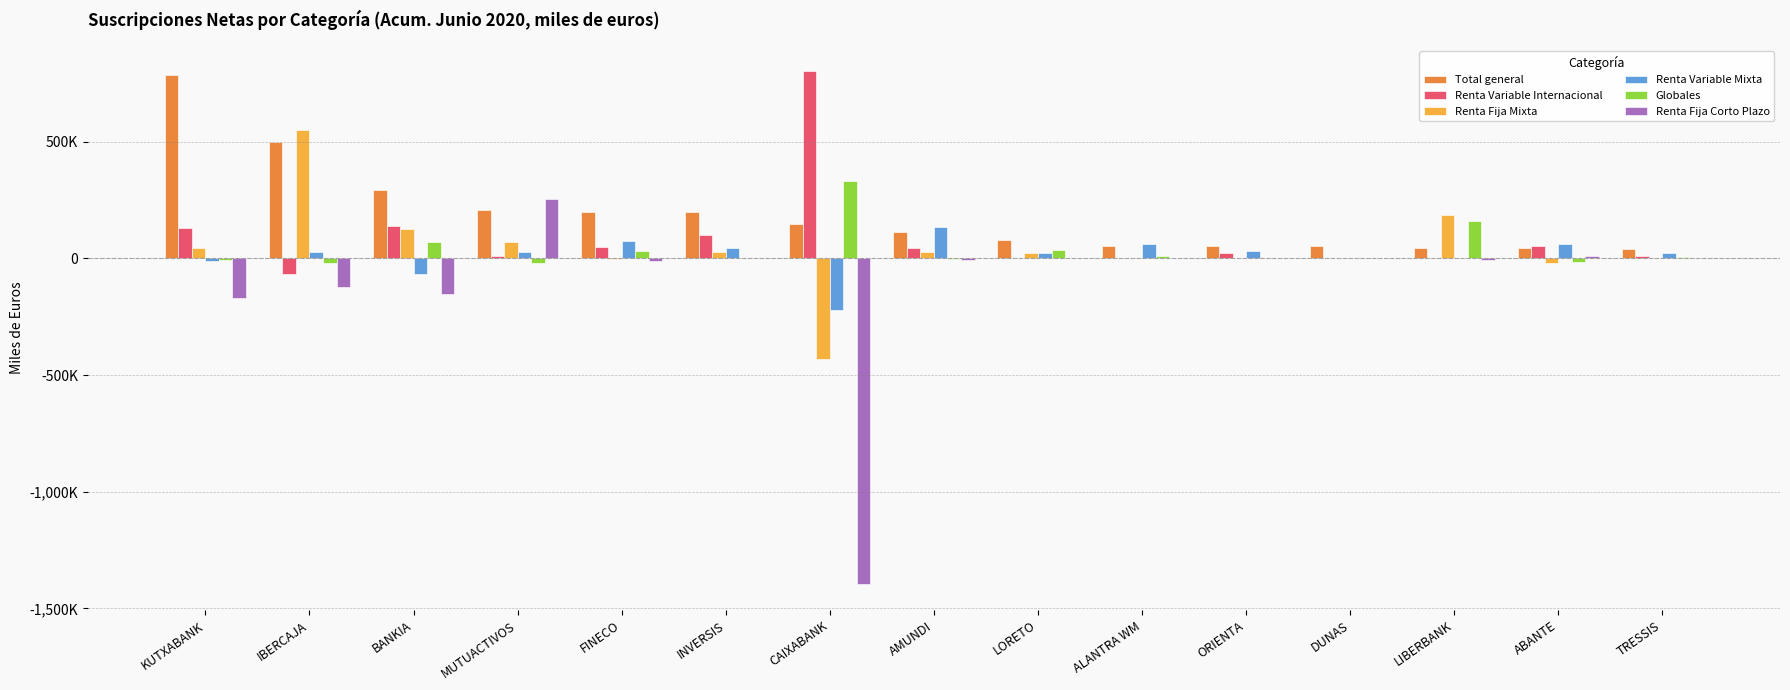

Which series has the widest spread of values?

Renta Fija Corto Plazo